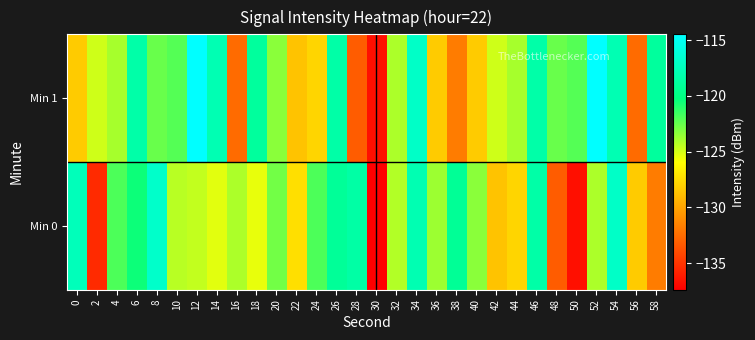

Which series has the largest total across all categories?

Min 1